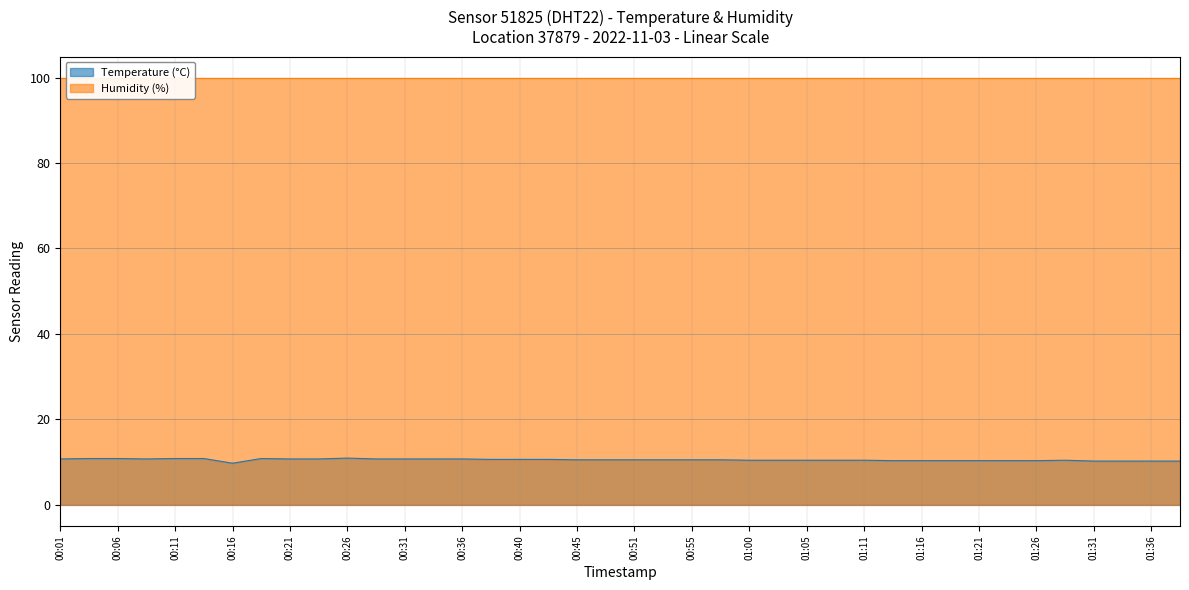

How many points are higher than both their immediate neighbors (excluding endpoints)?

3